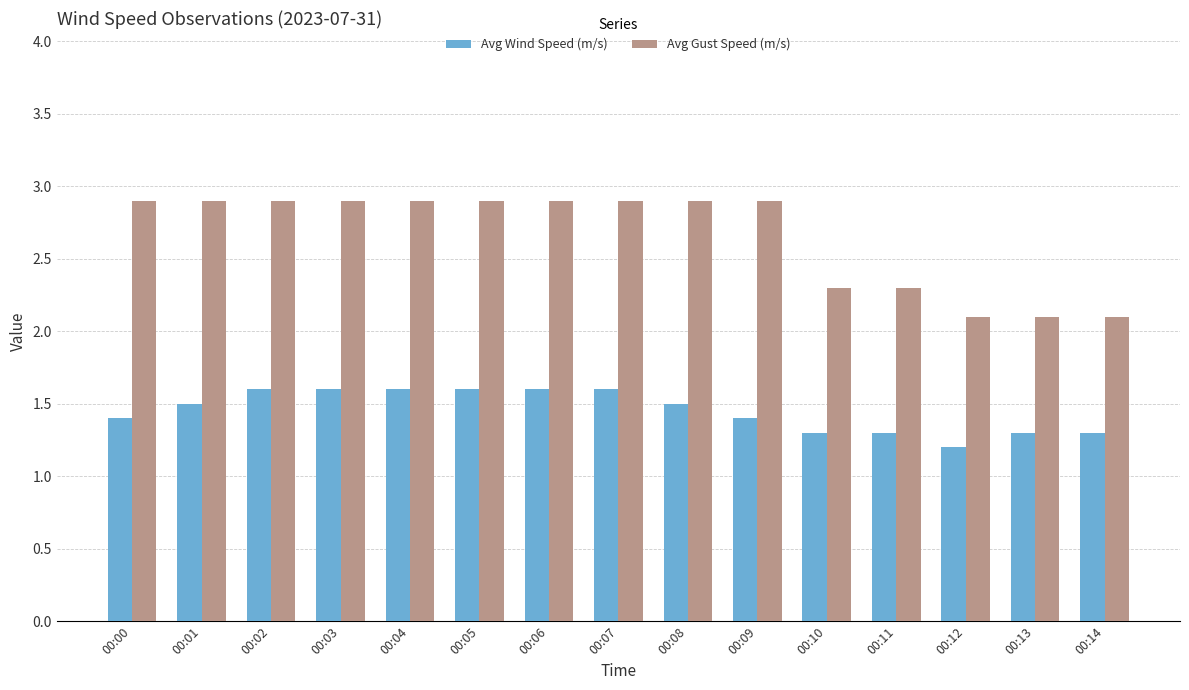

What is the average value of the Avg Wind Speed (m/s) series?

1.5